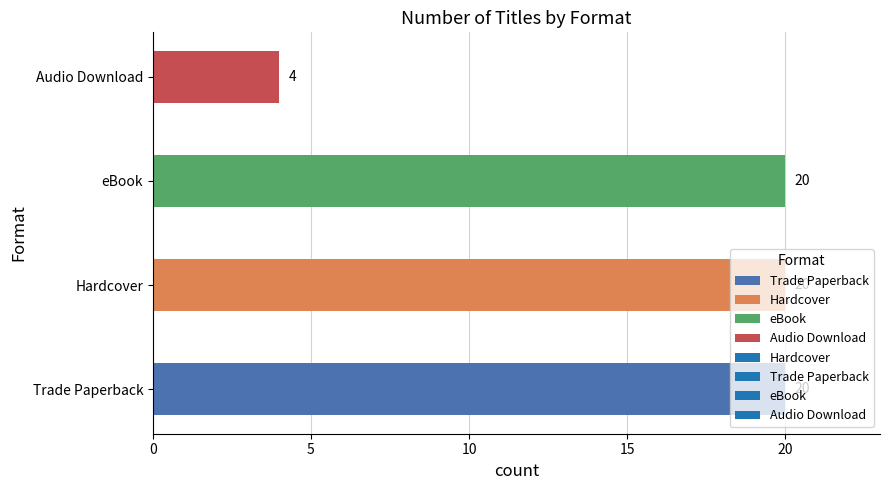

What is the ratio of the value at Trade Paperback to the value at Audio Download?

5.0